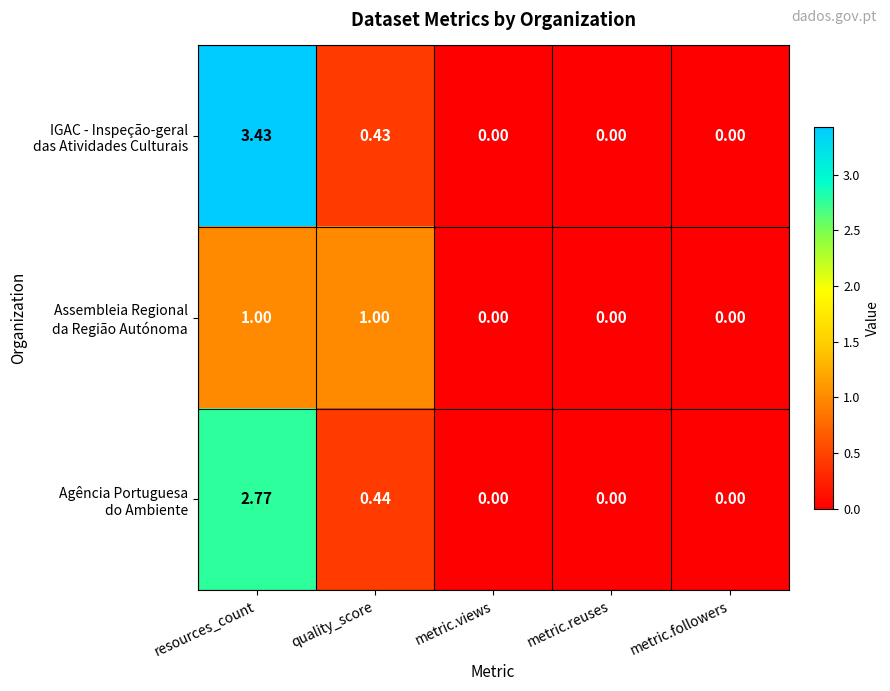

At which category is the sum across all series the highest?

resources_count